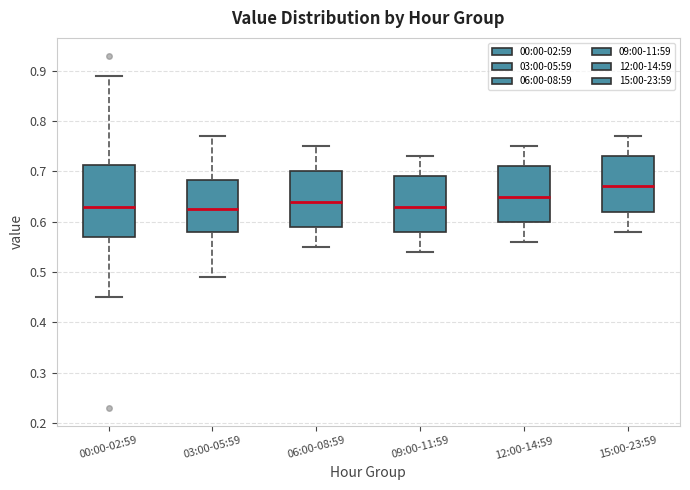

Reading left to right, read every box against the y-axis: the position of its median line, the range the box covers, and the ends of its whiskers. The values are not printed on the chart, so give them approximately, as read against the axis.

00:00-02:59: median 0.63, box 0.57 to 0.71, whiskers 0.45 to 0.89
03:00-05:59: median 0.63, box 0.58 to 0.68, whiskers 0.49 to 0.77
06:00-08:59: median 0.64, box 0.59 to 0.70, whiskers 0.55 to 0.75
09:00-11:59: median 0.63, box 0.58 to 0.69, whiskers 0.54 to 0.73
12:00-14:59: median 0.65, box 0.60 to 0.71, whiskers 0.56 to 0.75
15:00-23:59: median 0.67, box 0.62 to 0.73, whiskers 0.58 to 0.77